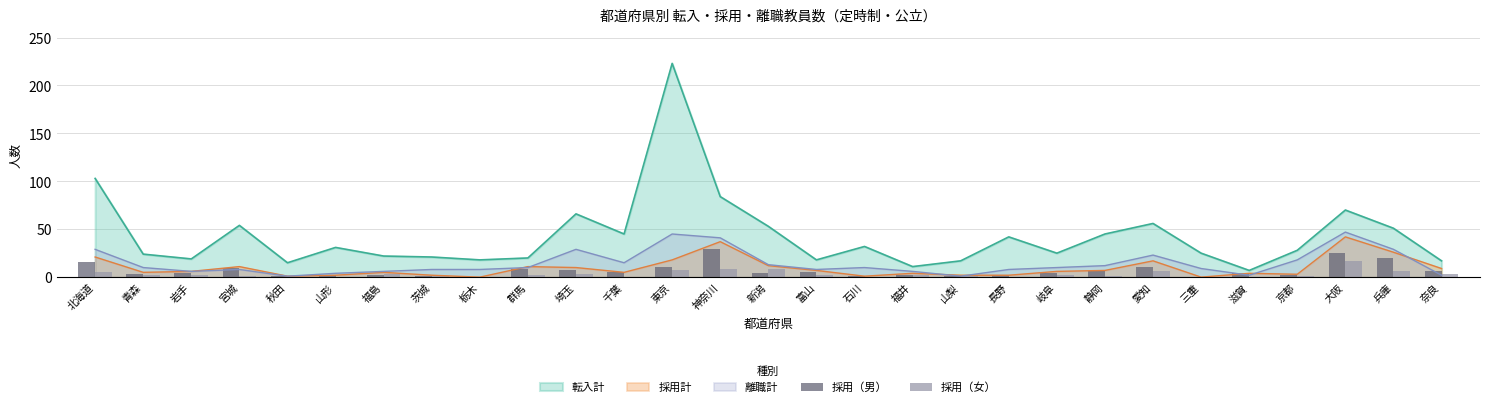

Is the value of 転入計 at 新潟 greater than the value of 離職計 at 山梨?

Yes